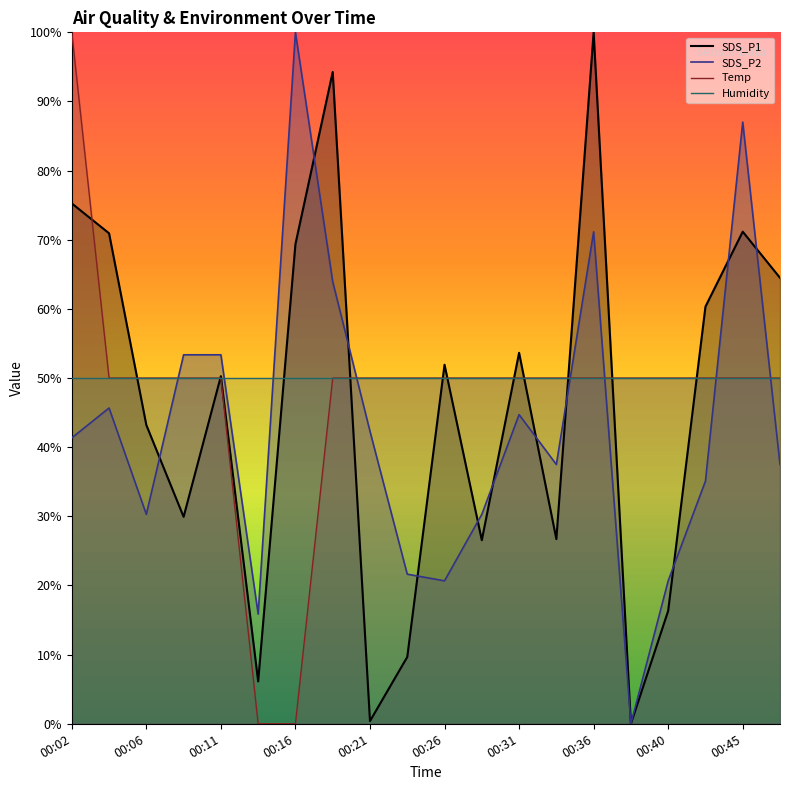

True or false: Temp has more than 1 points higher than both neighbors.

False